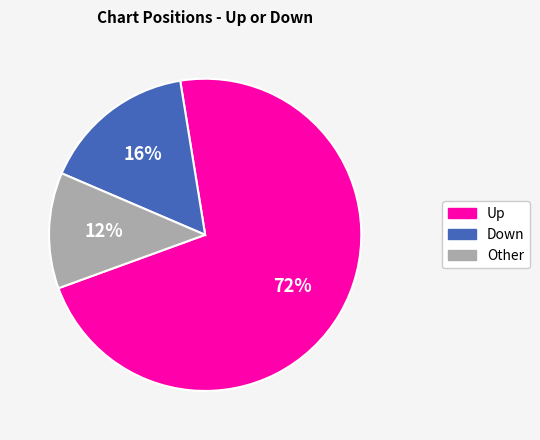

Is it true that Other is 6% of the pie?

False